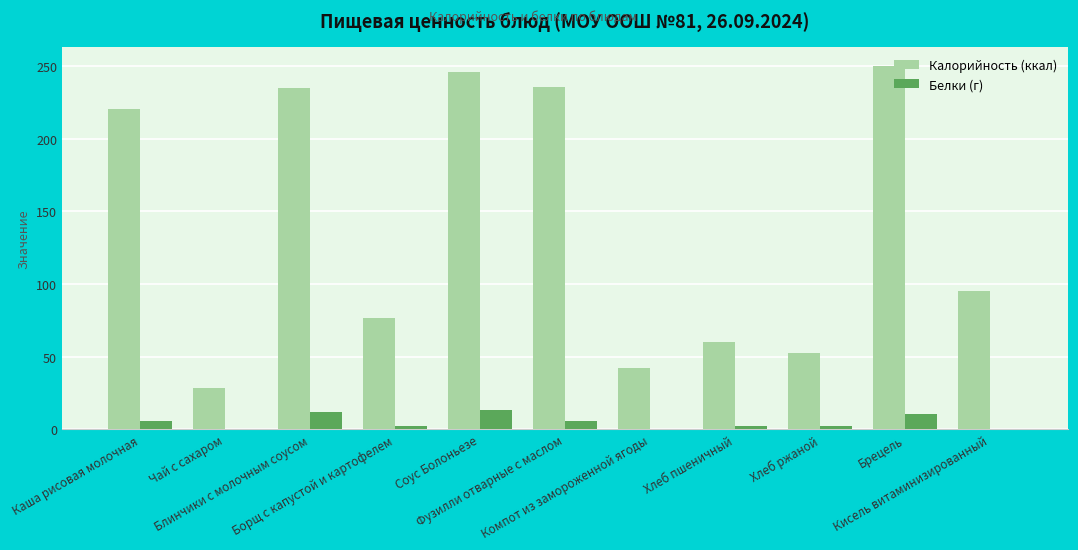

How many groups of bars are there?

11